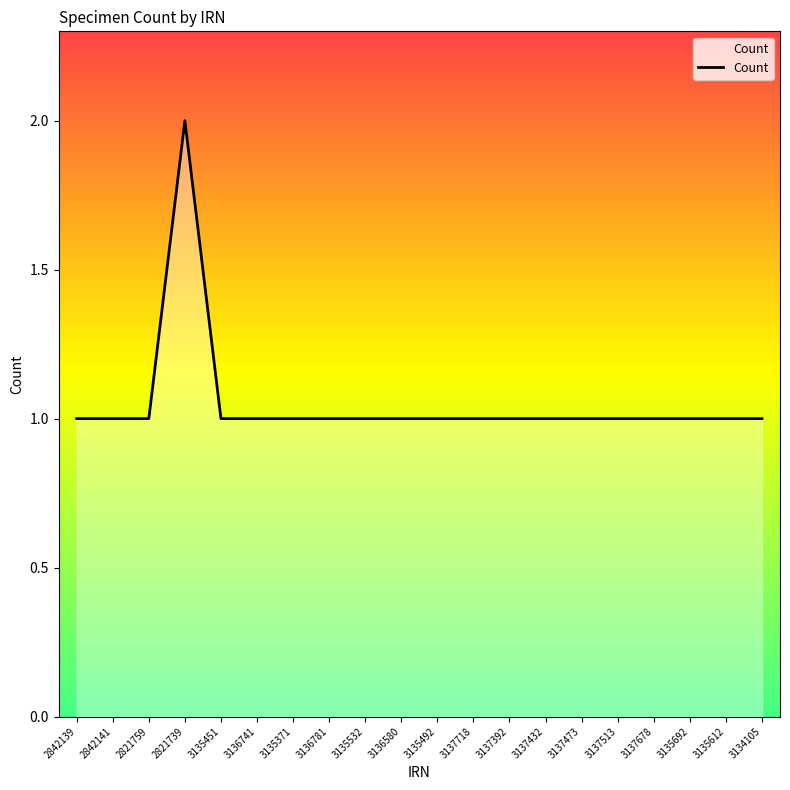

What position from the right is 3135492?

10